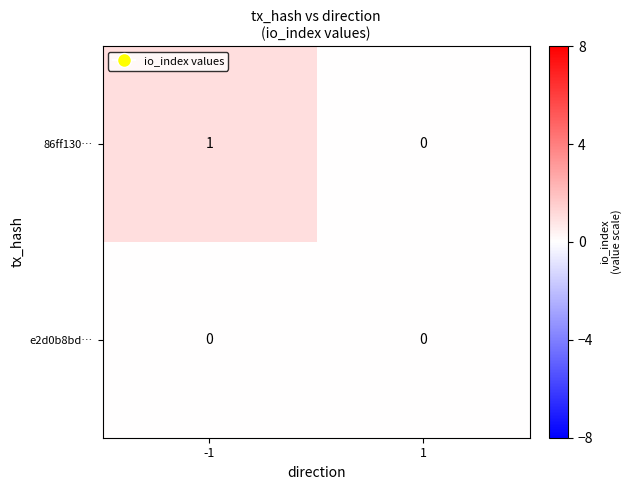

Which series has the largest total across all categories?

86ff130…